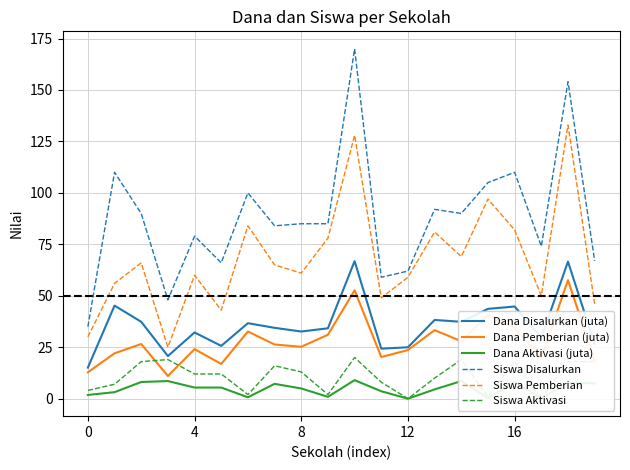

Is it true that Siswa Disalurkan equals 62.0 at 12?

True